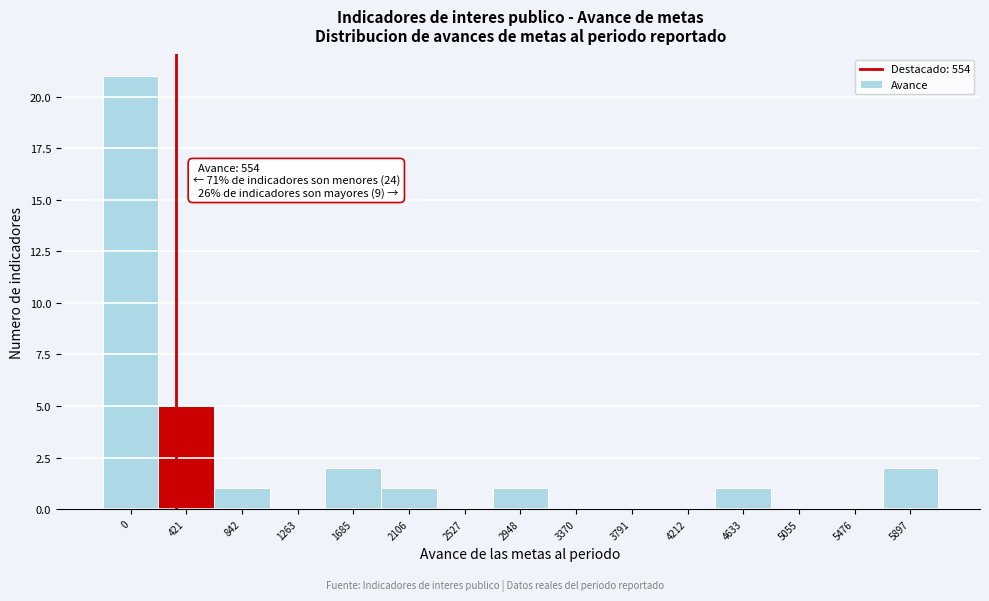

What is the maximum value shown in the chart?

21